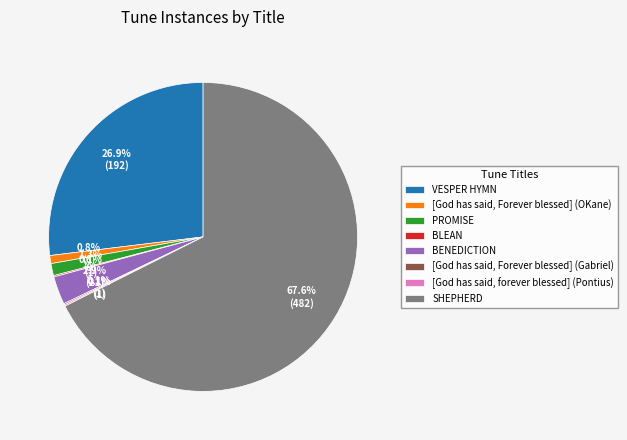

What is the ratio of the value at VESPER HYMN to the value at [God has said, Forever blessed] (OKane)?

32.0